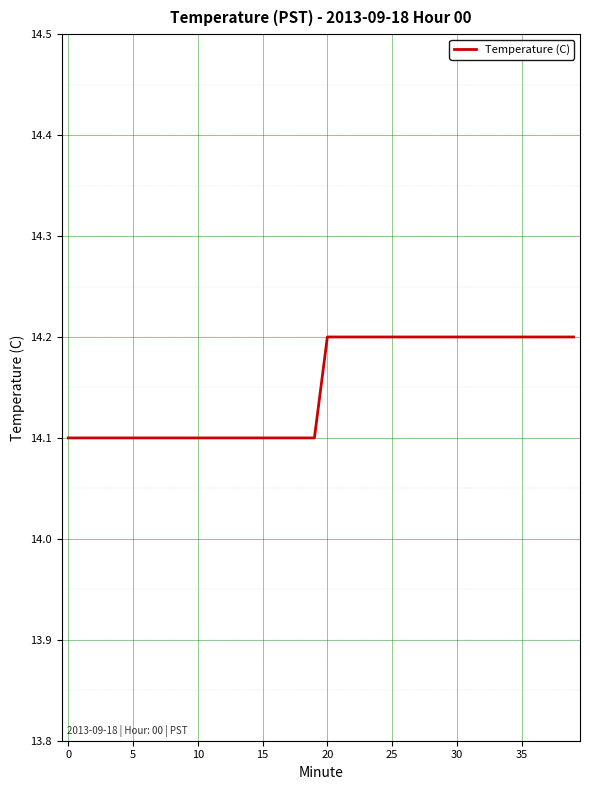

What is the minimum value shown in the chart?

14.1